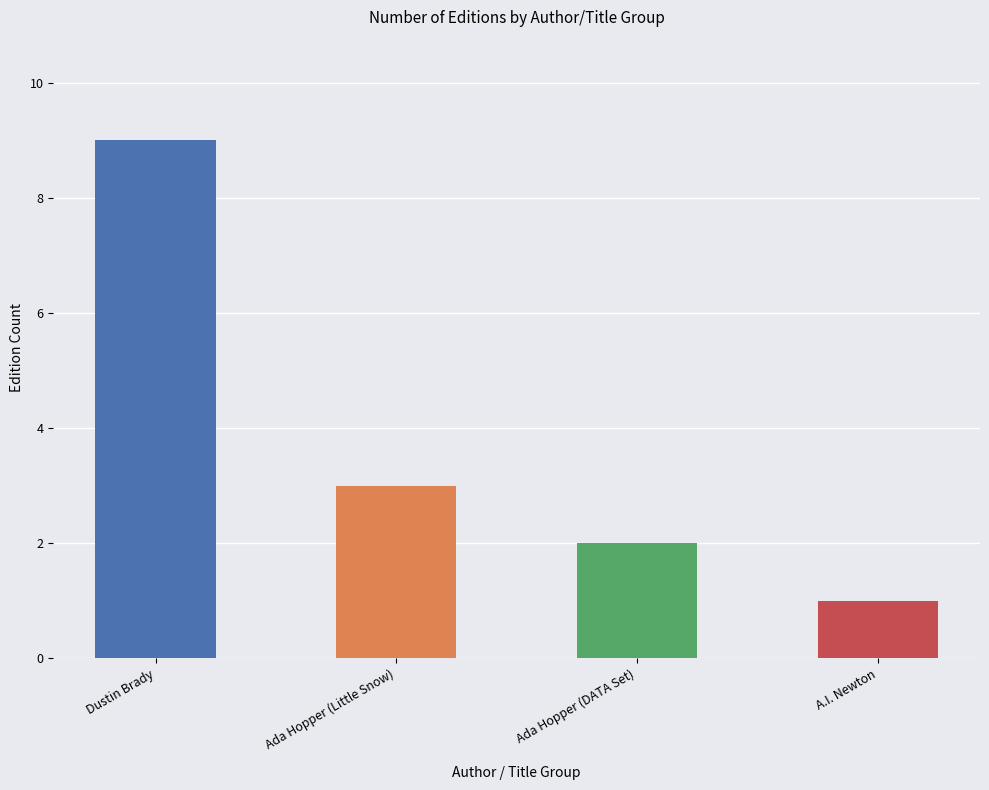

Where is the data nearest to the value 5?

Ada Hopper (Little Snow)